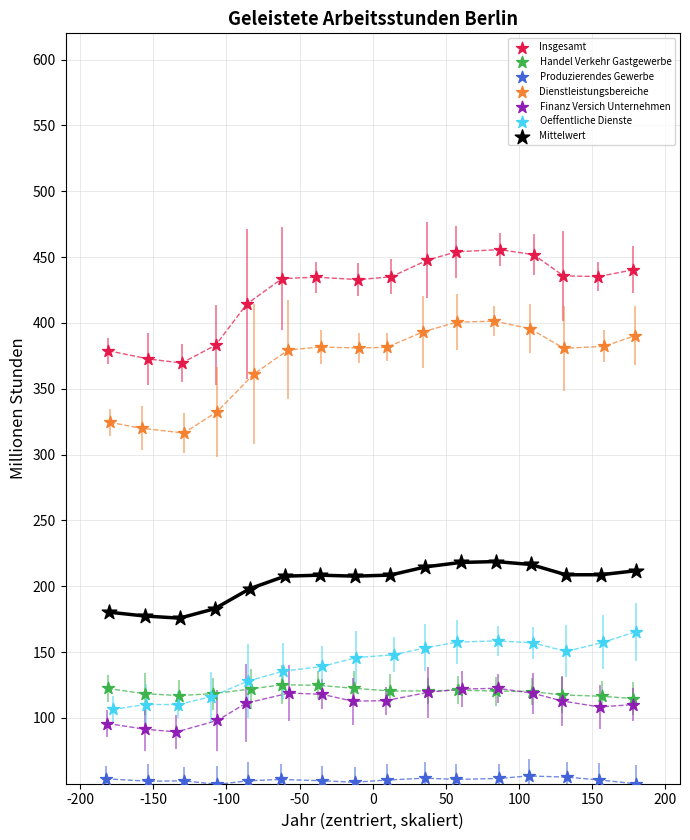

Which series reaches the minimum Y coordinate?

Produzierendes Gewerbe